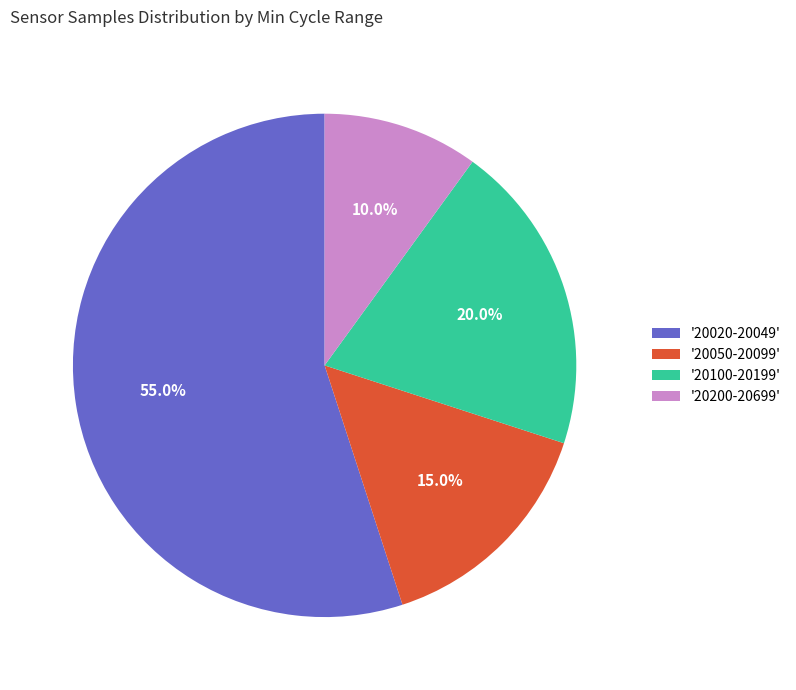

Rank the categories by value from highest to lowest.

'20020-20049', '20100-20199', '20050-20099', '20200-20699'